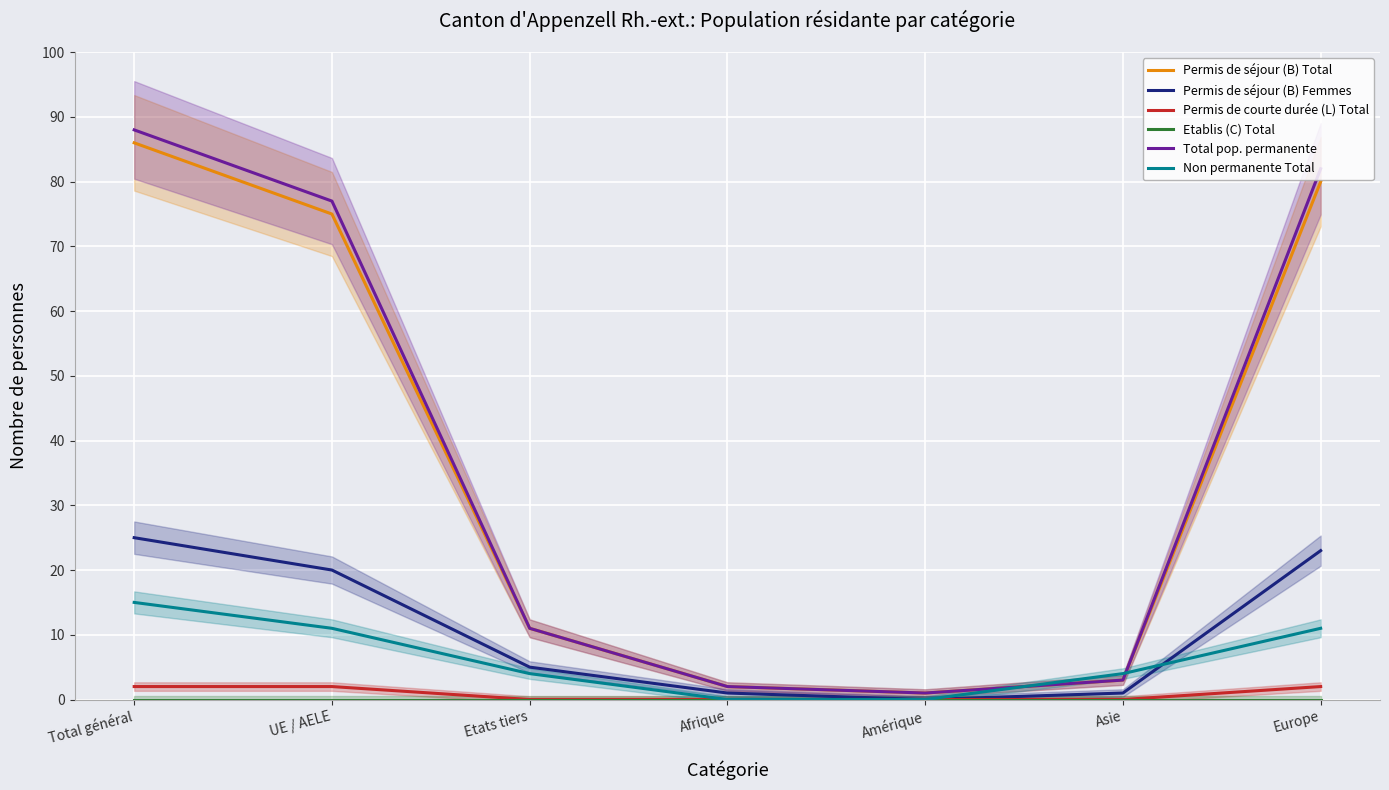

What position from the right is Total général?

7